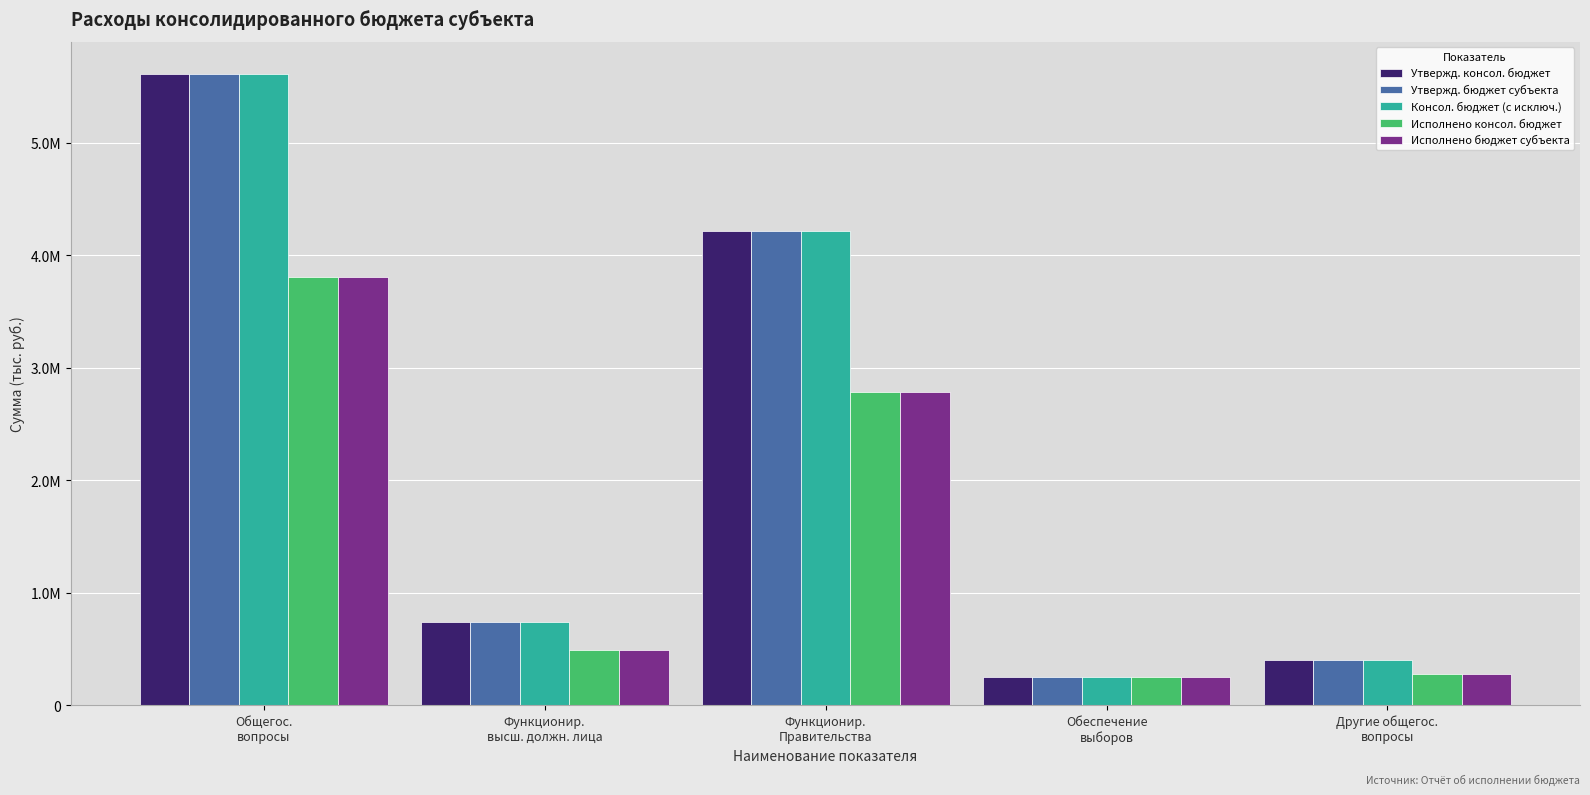

Does the chart contain any negative values?

No